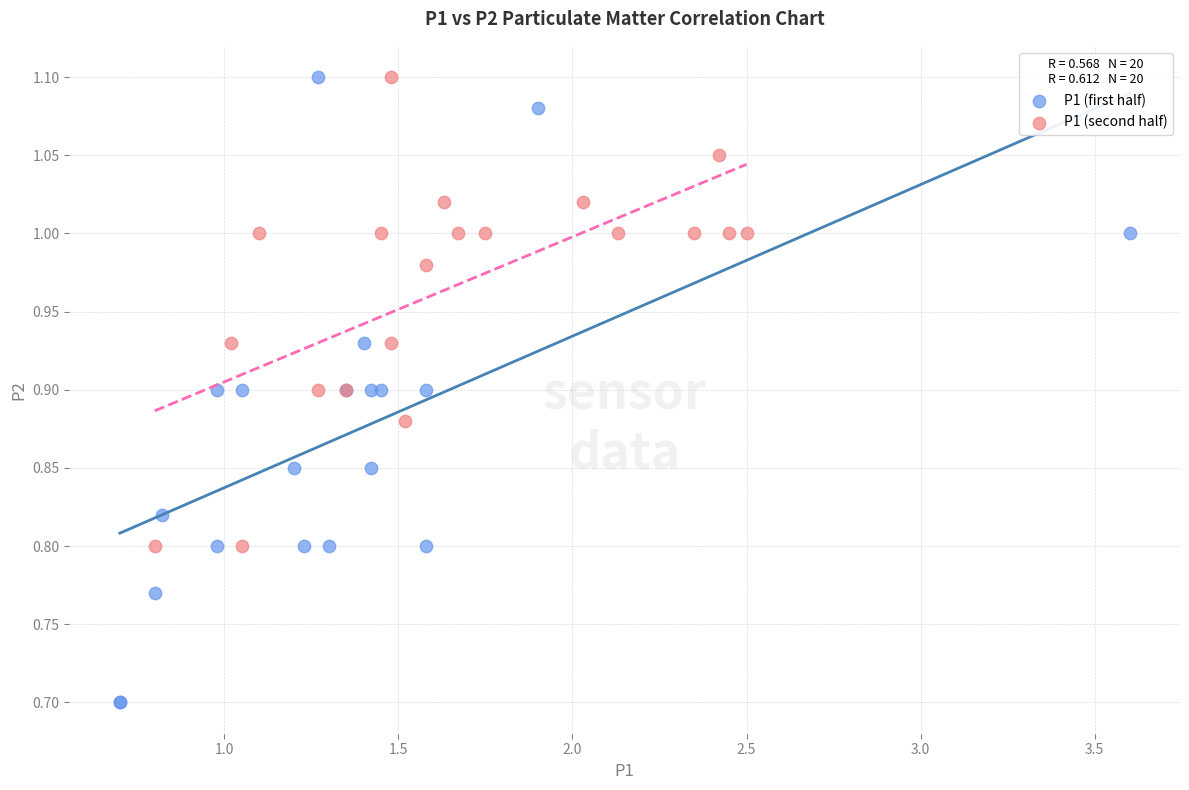

Which series reaches the minimum Y coordinate?

P1 (first half)